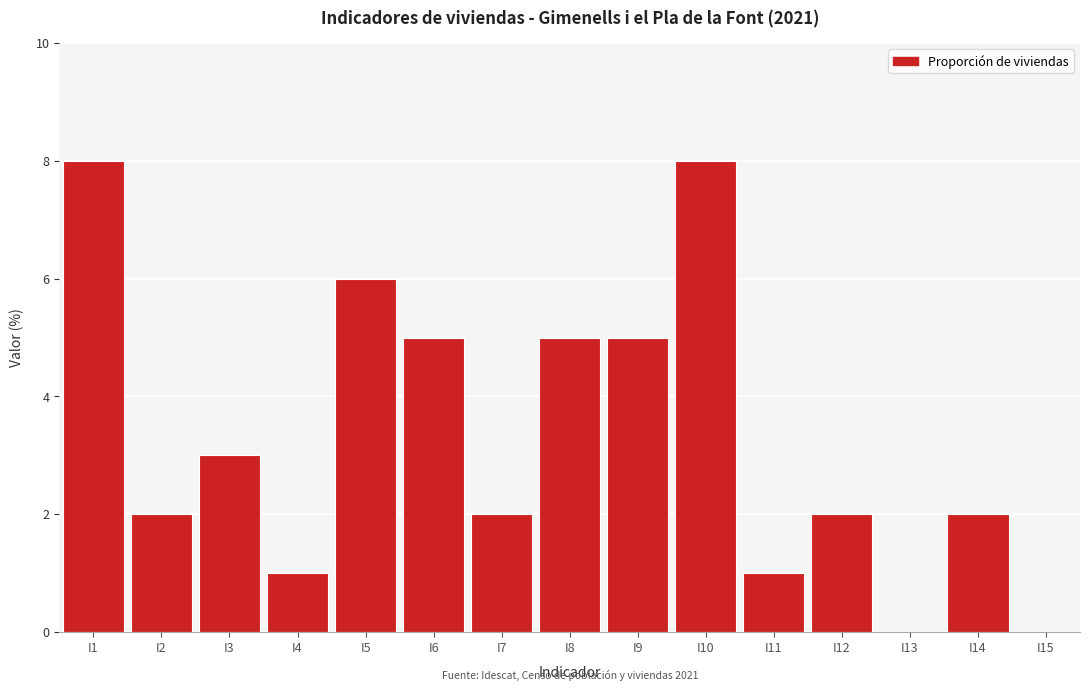

Reading right to left, transcribe all the data shown in this chart.

I15=0	I14=2	I13=0	I12=2	I11=1	I10=8	I9=5	I8=5	I7=2	I6=5	I5=6	I4=1	I3=3	I2=2	I1=8